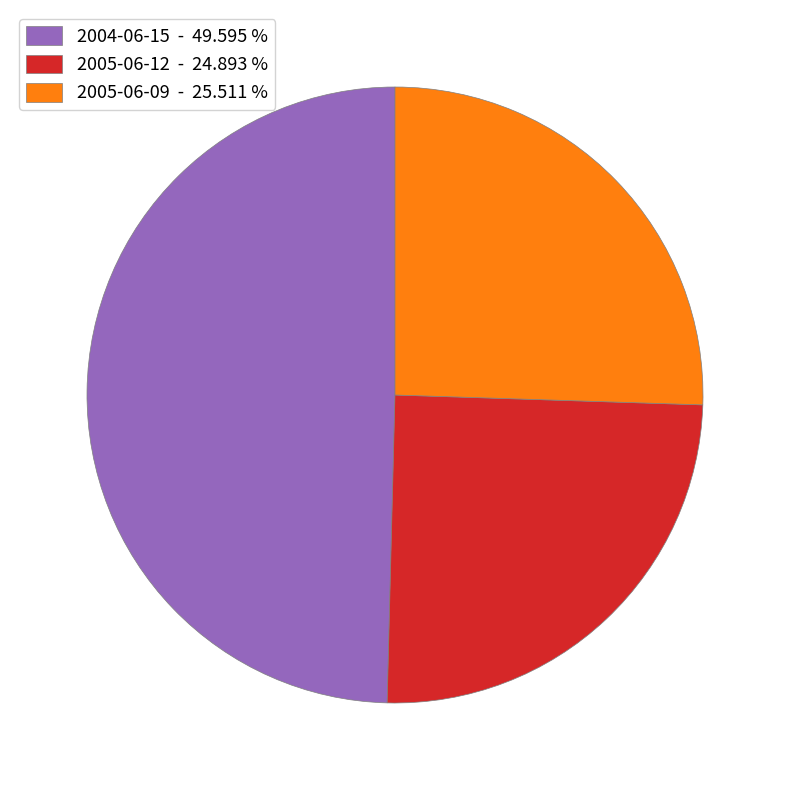

How many segments does this pie chart have?

3